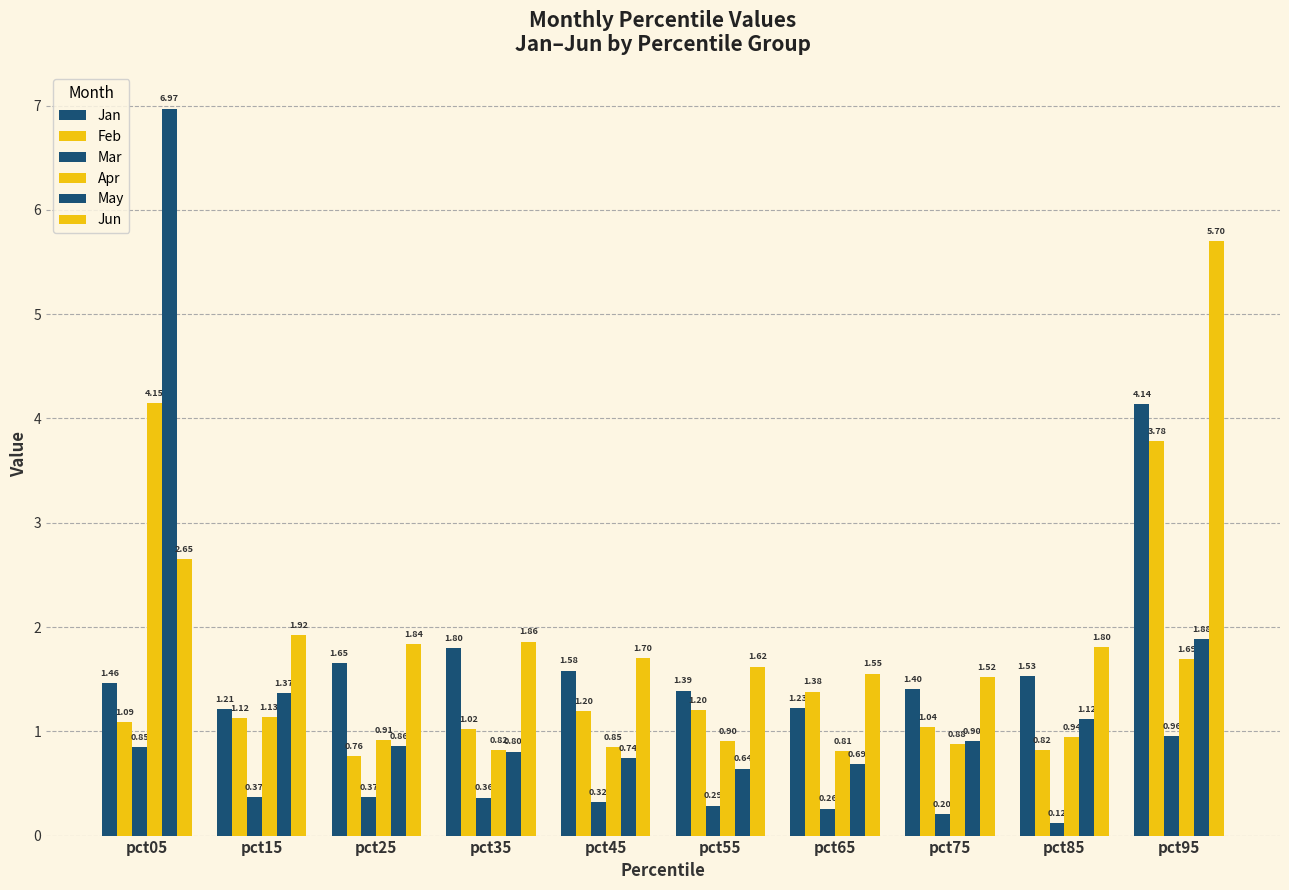

How many distinct data groups are displayed?

6